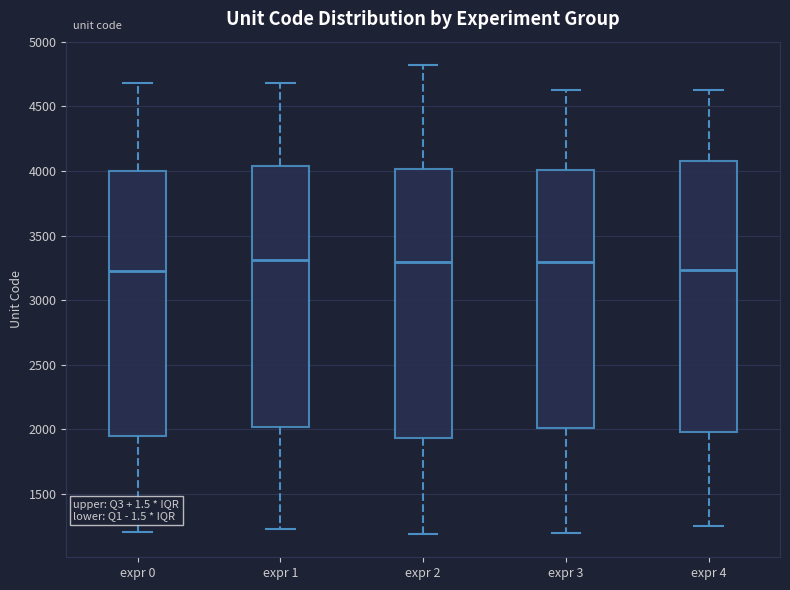

Reading left to right, transcribe this box plot: for each box, give where its median line is, the range the box spans, and where its two whiskers end, as read against the y-axis. The values are not printed on the chart, so give them approximately, as read against the axis.

expr 0: median 3250, box 1950 to 4000, whiskers 1200 to 4700
expr 1: median 3300, box 2000 to 4050, whiskers 1250 to 4700
expr 2: median 3300, box 1950 to 4000, whiskers 1200 to 4800
expr 3: median 3300, box 2000 to 4000, whiskers 1200 to 4650
expr 4: median 3250, box 2000 to 4100, whiskers 1250 to 4600